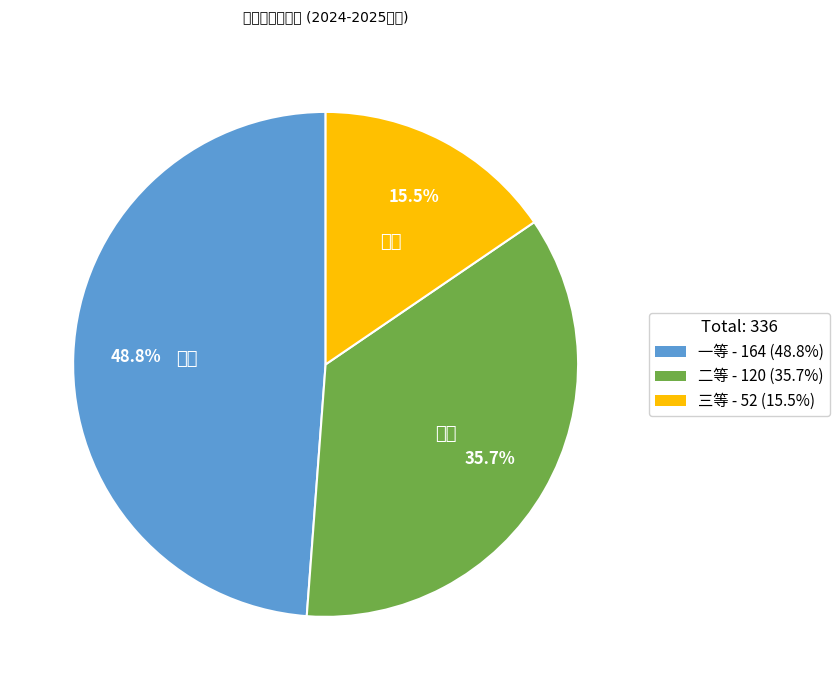

Which slice is the smallest?

三等